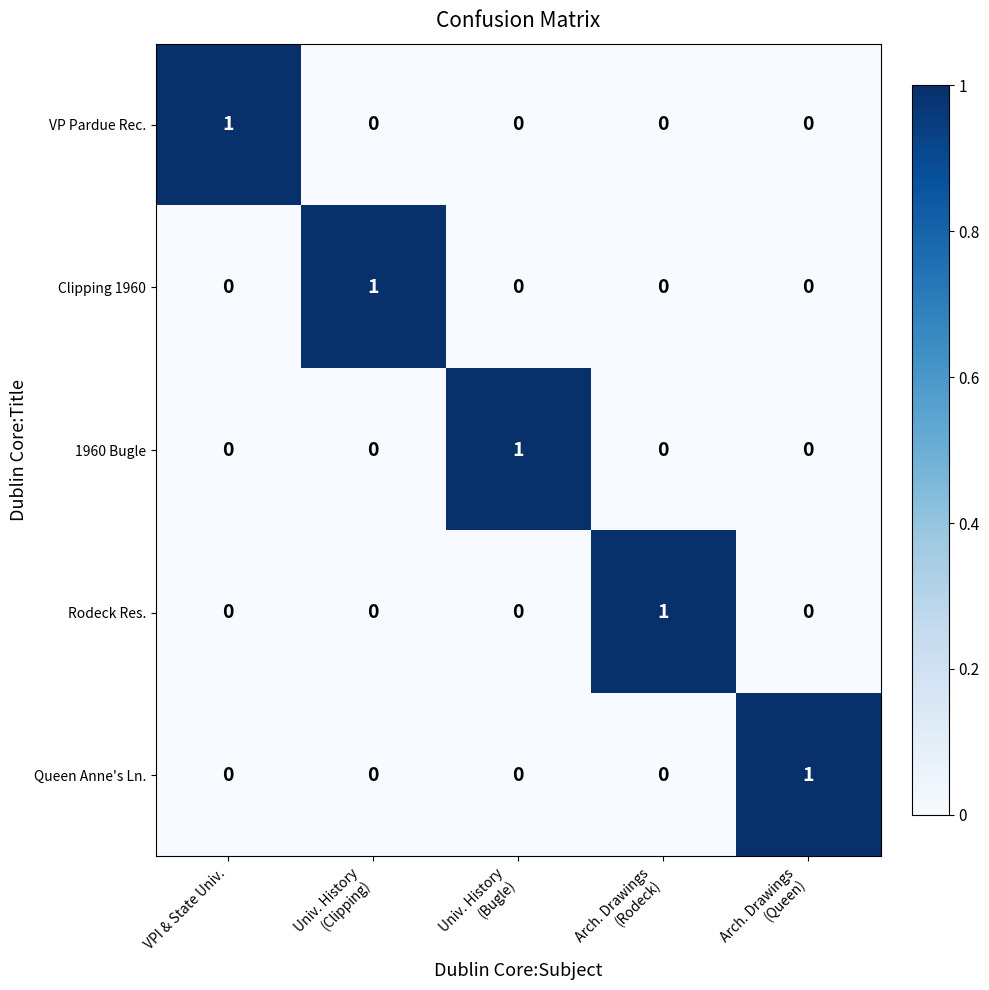

How many 1960 Bugle values are between 0 and 1?

5